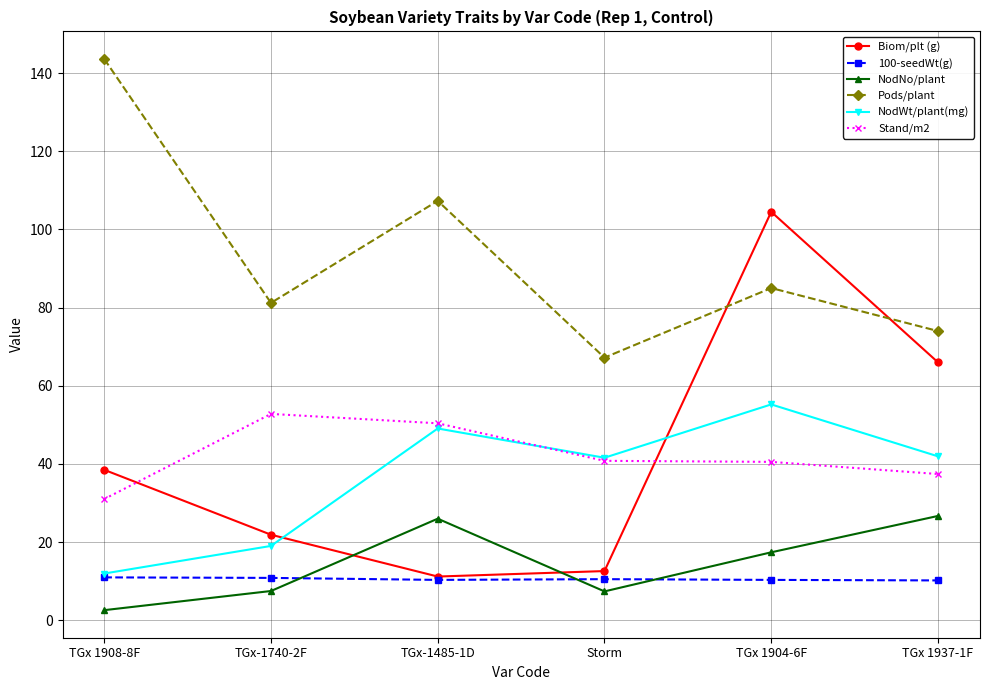

What is the difference between the maximum and minimum values in the Pods/plant series?

76.4